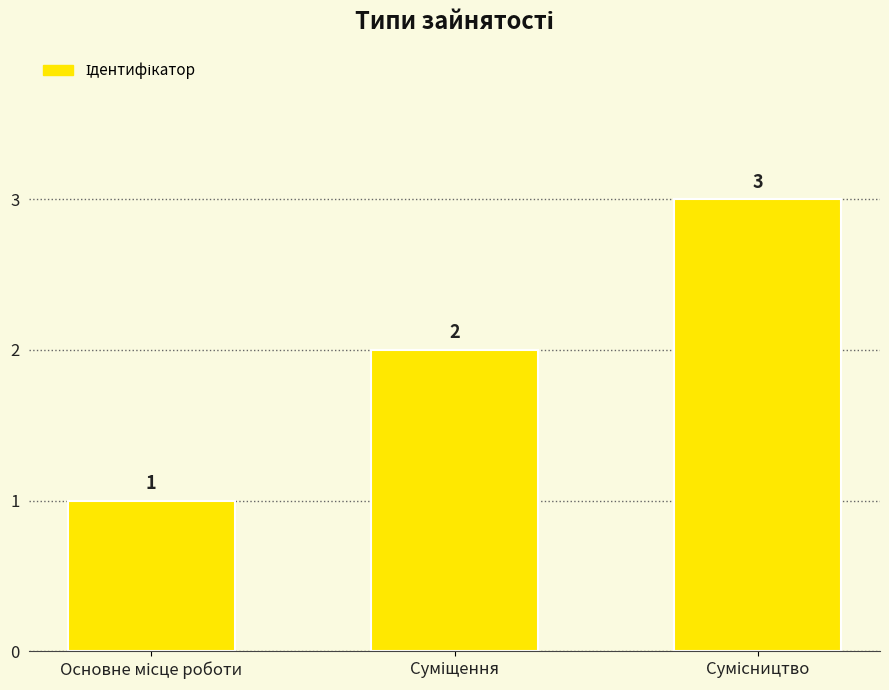

How many series are shown in this chart?

1